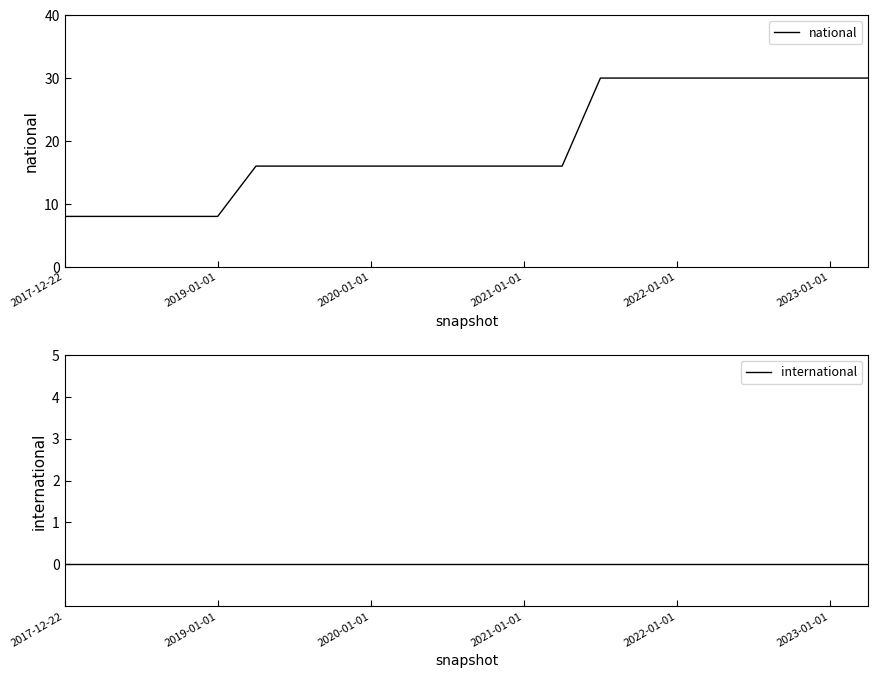

What is the maximum value for national?

30